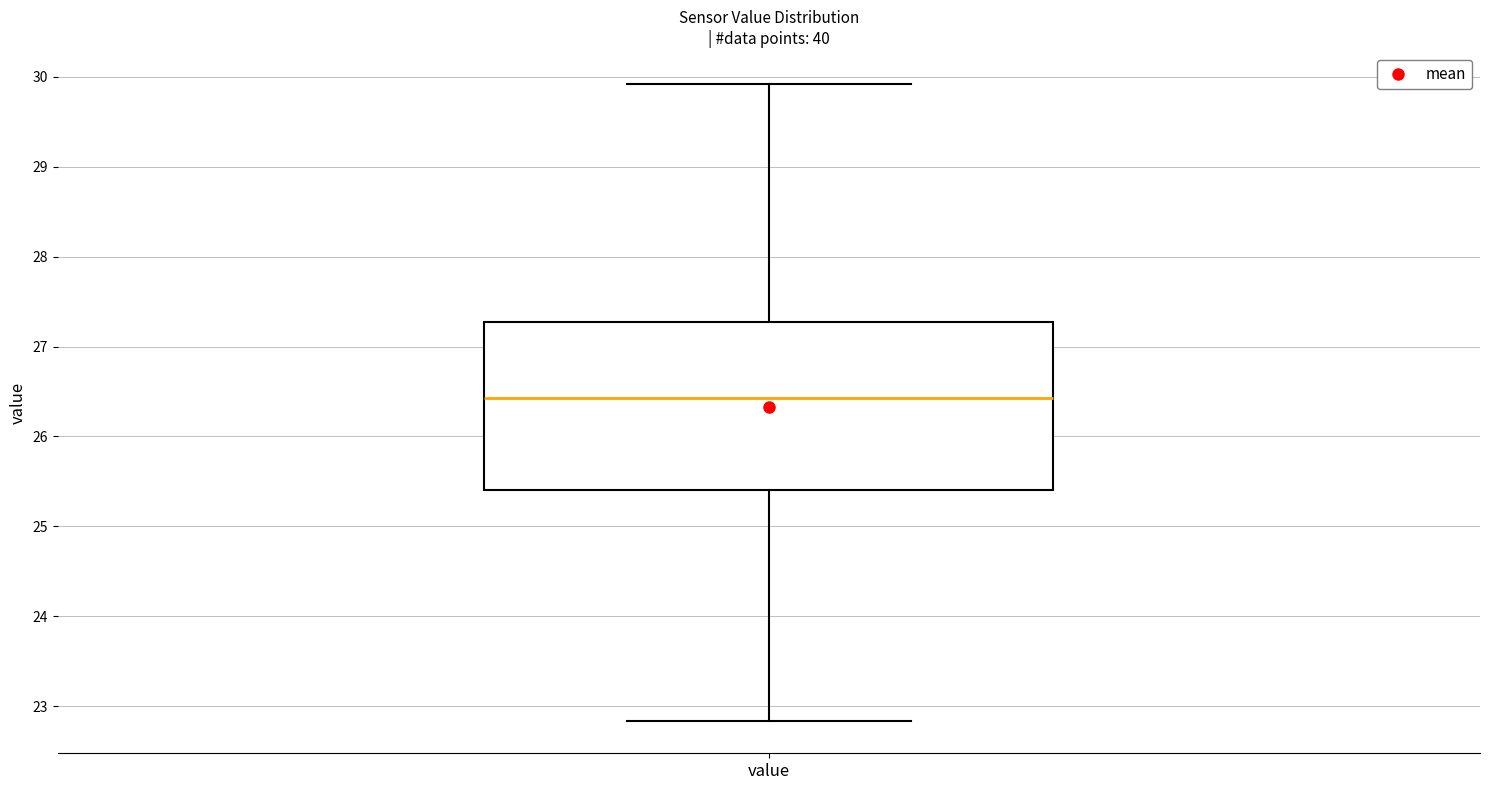

Read this box plot against the y-axis: the position of the median line, the range covered by the box, and the ends of both whiskers. The values are not printed on the chart, so give them approximately, as read against the axis.

median 26.4, box 25.4 to 27.3, whiskers 22.8 to 29.9